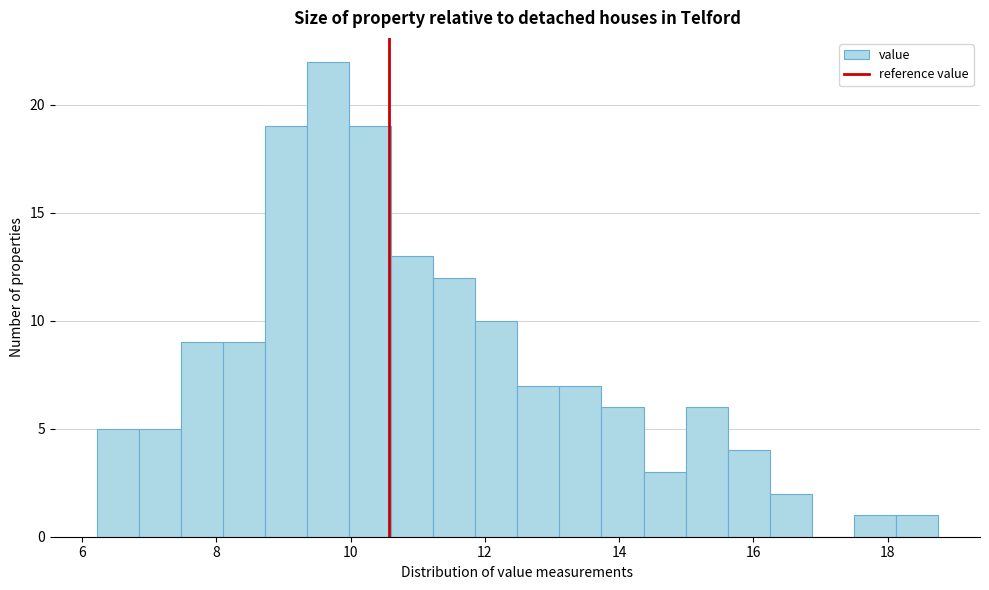

Around what value on the x-axis is the tallest bar? Give the approximate position of its centre, as read against the axis.

9.6